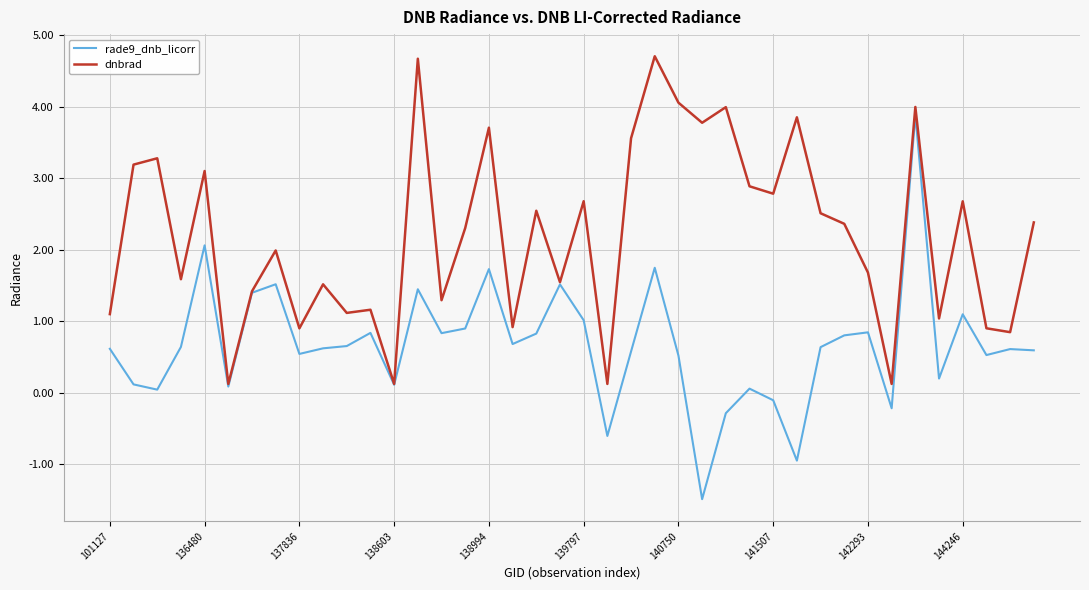

Which series has the largest total across all categories?

dnbrad